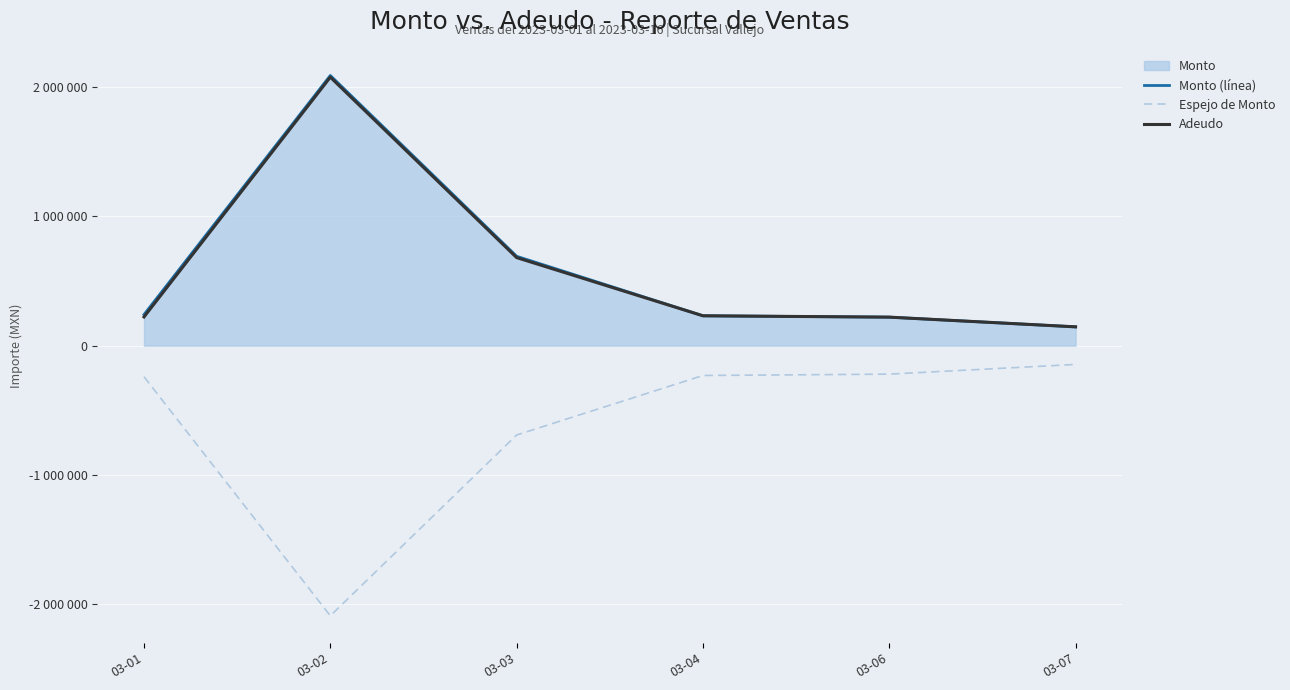

True or false: Monto (línea) and Adeudo cross at least once.

False